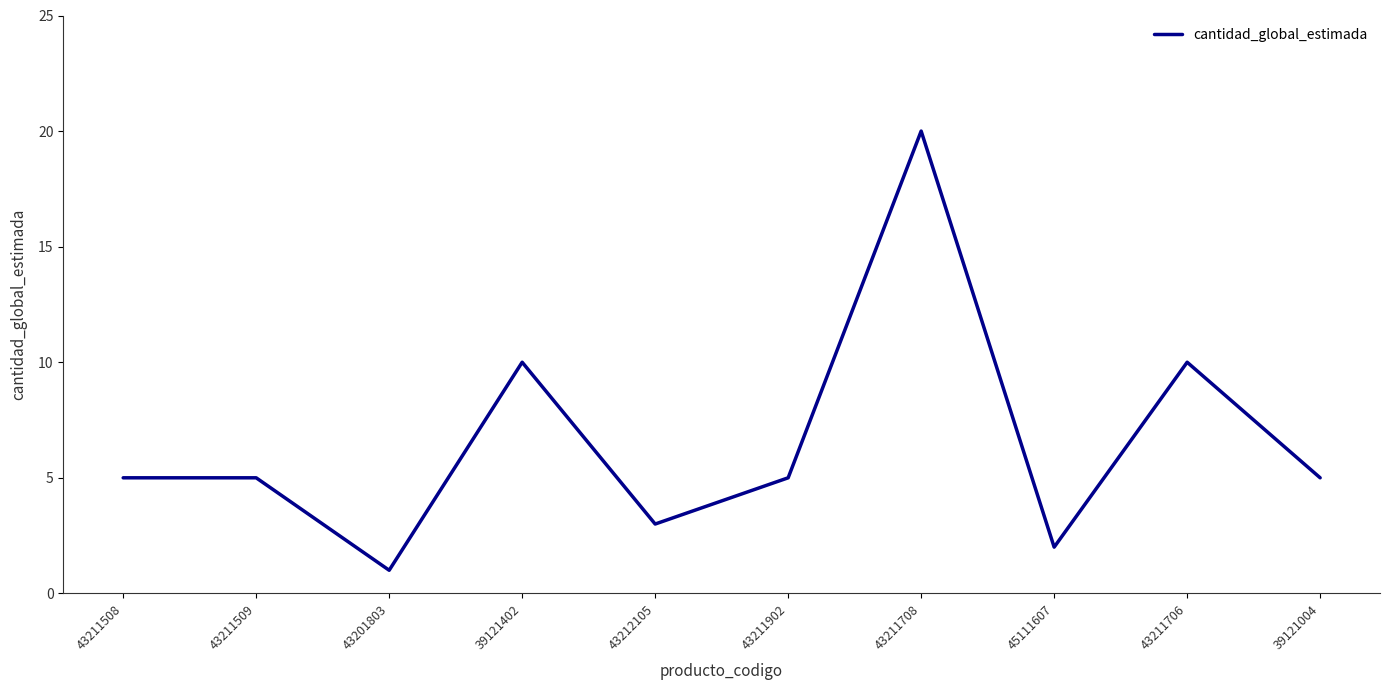

True or false: the data shows 7 at 43211509.

False